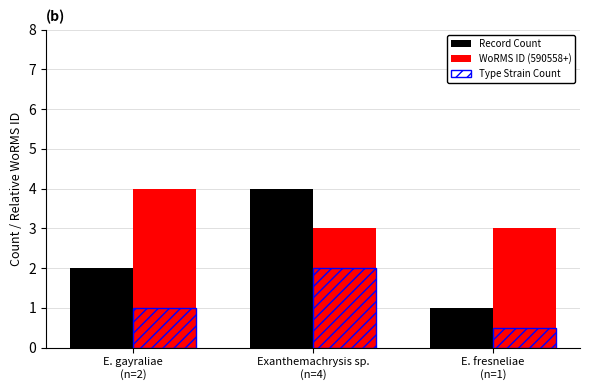

At how many categories does at least one series exceed 3?

2